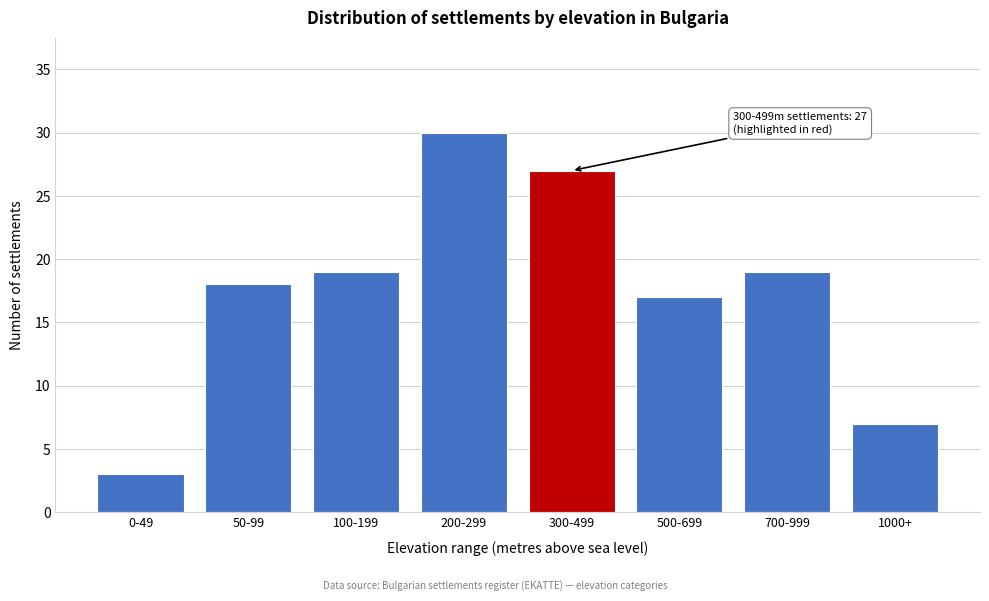

Reading left to right, transcribe all the data shown in this chart.

3	18	19	30	27	17	19	7